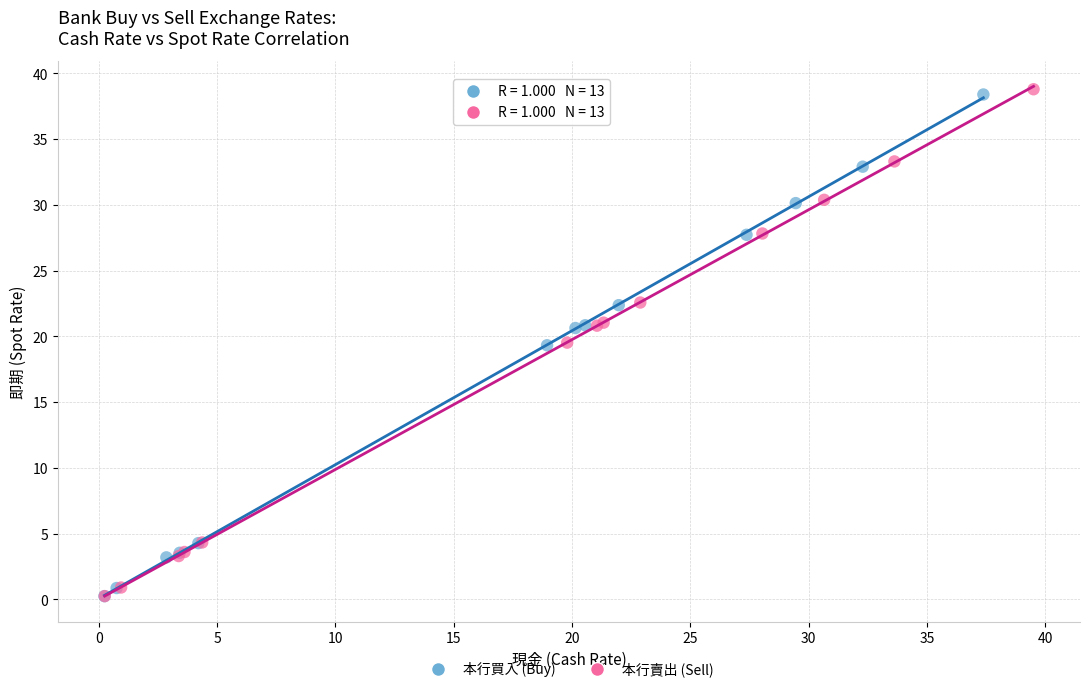

Which series contains the highest Y value?

本行賣出 (Sell)